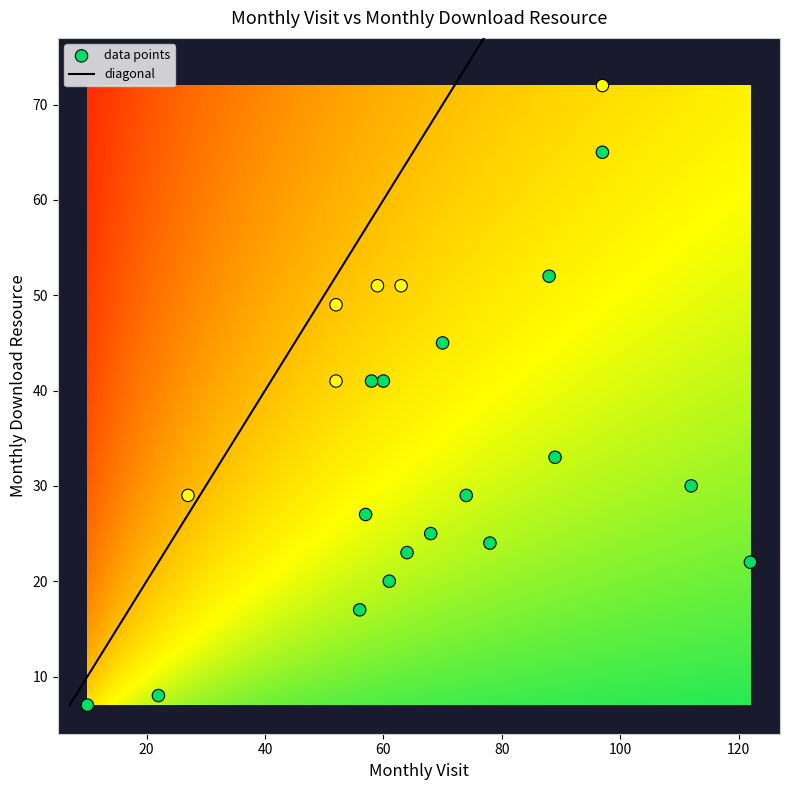

What is the range of Y values (max minus min)?

65